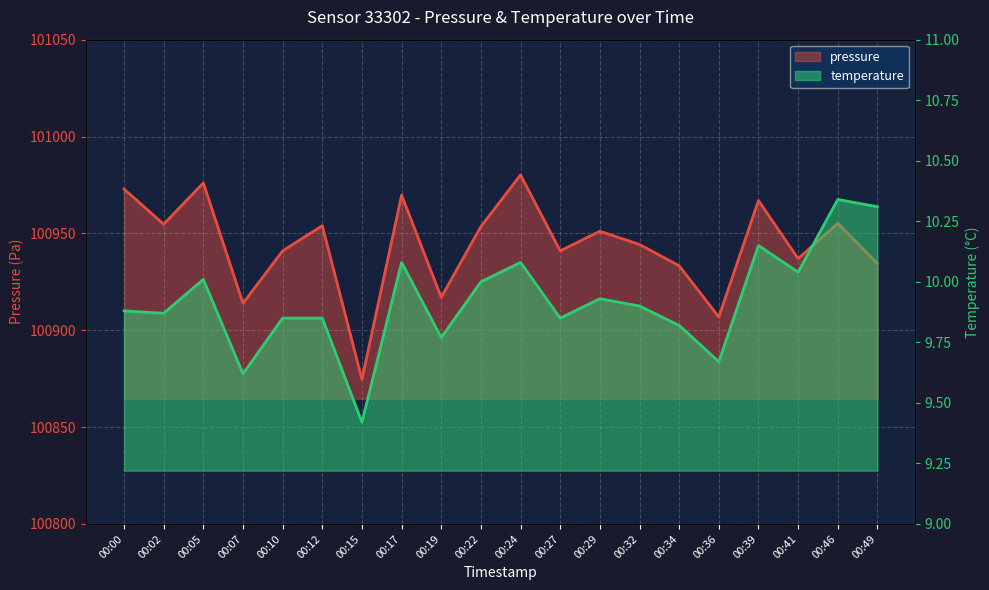

What is the difference between the maximum and minimum values in the pressure series?

105.5